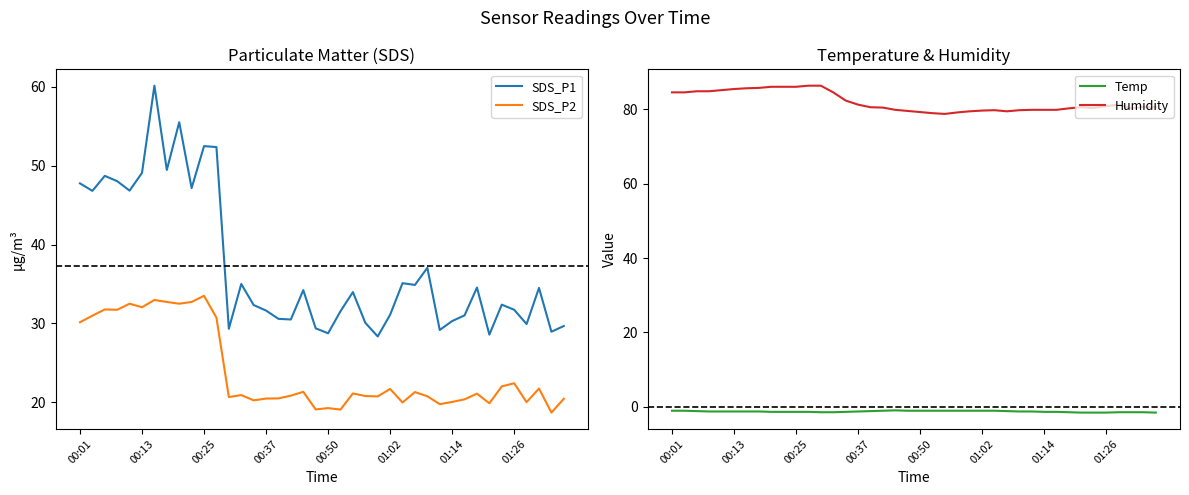

Reading left to right, transcribe all the data shown in this chart.

SDS_P1: 47.8	46.8	48.7	48.0	46.8	49.1	60.1	49.5	55.5	47.1	52.5	52.4	29.3	35.0	32.3	31.6	30.6	30.5	34.2	29.4	28.8	31.6	34.0	30.1	28.4	31.1	35.1	34.9	37.0	29.2	30.3	31.0	34.5	28.6	32.4	31.7	29.9	34.5	28.9	29.7
SDS_P2: 30.1	31.0	31.8	31.7	32.5	32.0	33.0	32.7	32.5	32.7	33.5	30.7	20.7	20.9	20.2	20.5	20.5	20.9	21.3	19.1	19.3	19.1	21.1	20.8	20.8	21.7	20.0	21.3	20.8	19.8	20.1	20.4	21.1	19.9	22.0	22.4	20.0	21.8	18.7	20.4
Temp: -1.1	-1.1	-1.2	-1.3	-1.3	-1.3	-1.3	-1.3	-1.4	-1.4	-1.4	-1.4	-1.5	-1.5	-1.4	-1.3	-1.2	-1.1	-1.0	-1.1	-1.1	-1.1	-1.1	-1.1	-1.1	-1.1	-1.1	-1.2	-1.3	-1.3	-1.4	-1.4	-1.5	-1.6	-1.6	-1.6	-1.5	-1.5	-1.5	-1.6
Humidity: 84.6	84.6	84.9	84.9	85.2	85.5	85.7	85.8	86.1	86.1	86.1	86.4	86.4	84.6	82.4	81.3	80.6	80.5	79.9	79.6	79.3	79.0	78.8	79.2	79.5	79.7	79.8	79.5	79.8	79.9	79.9	79.9	80.3	80.6	80.4	80.9	81.3	80.3	80.7	80.6